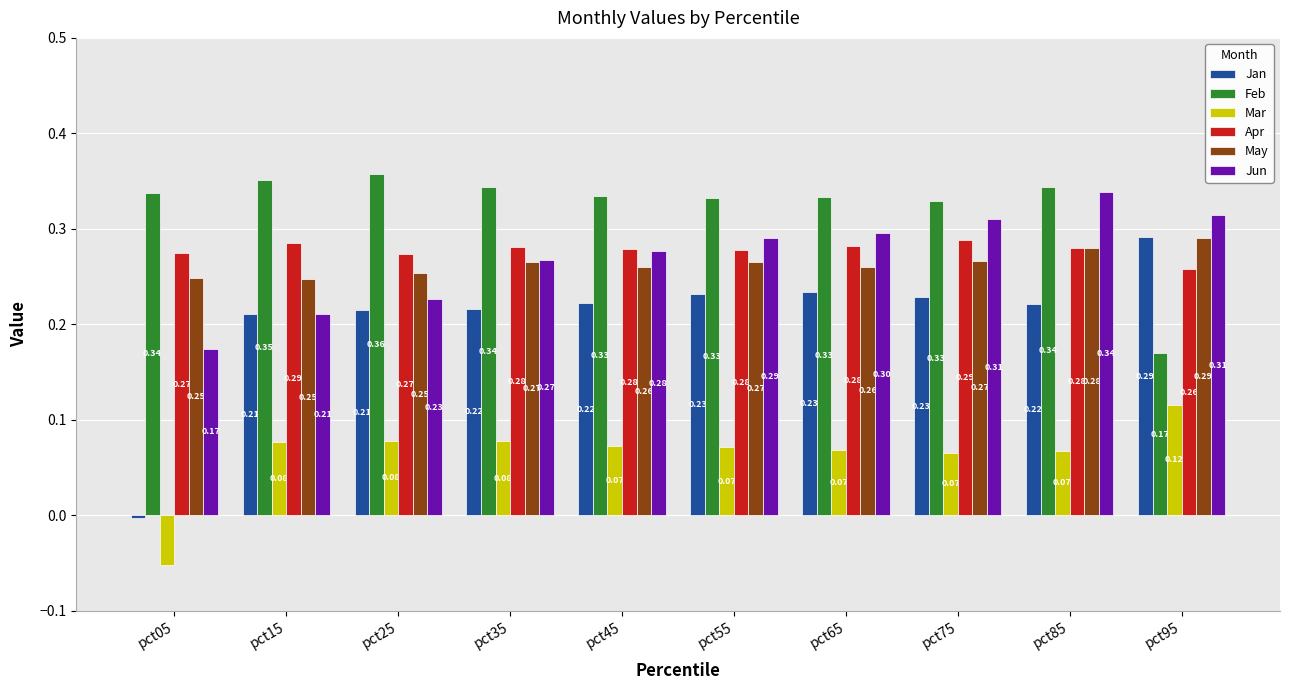

What is the sum of the May values at pct55 and pct35?

0.5